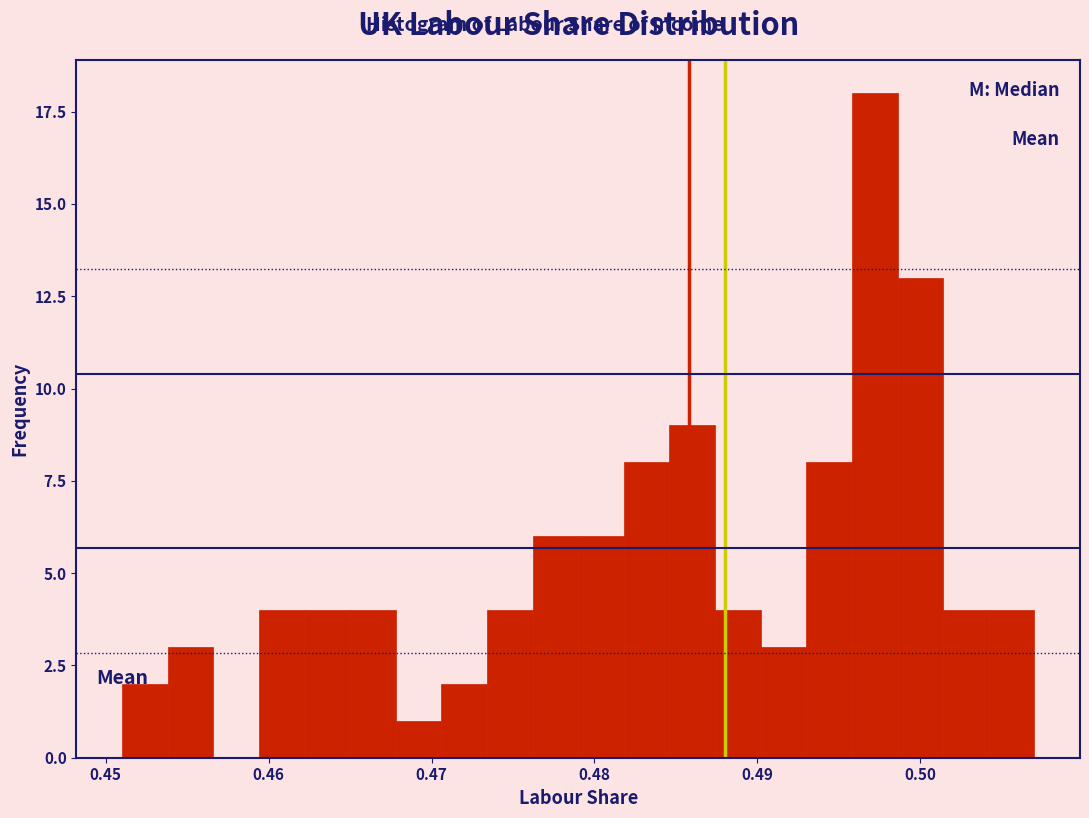

Around what value on the x-axis is the tallest bar? Give the approximate position of its centre, as read against the axis.

0.497